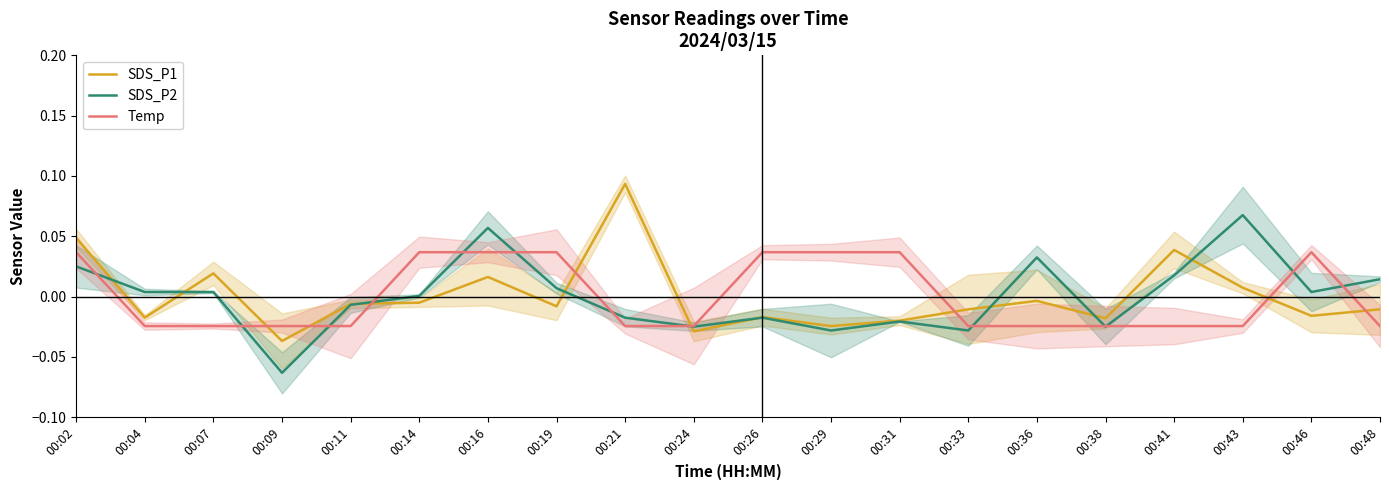

Where is the first local maximum for Temp?

00:46